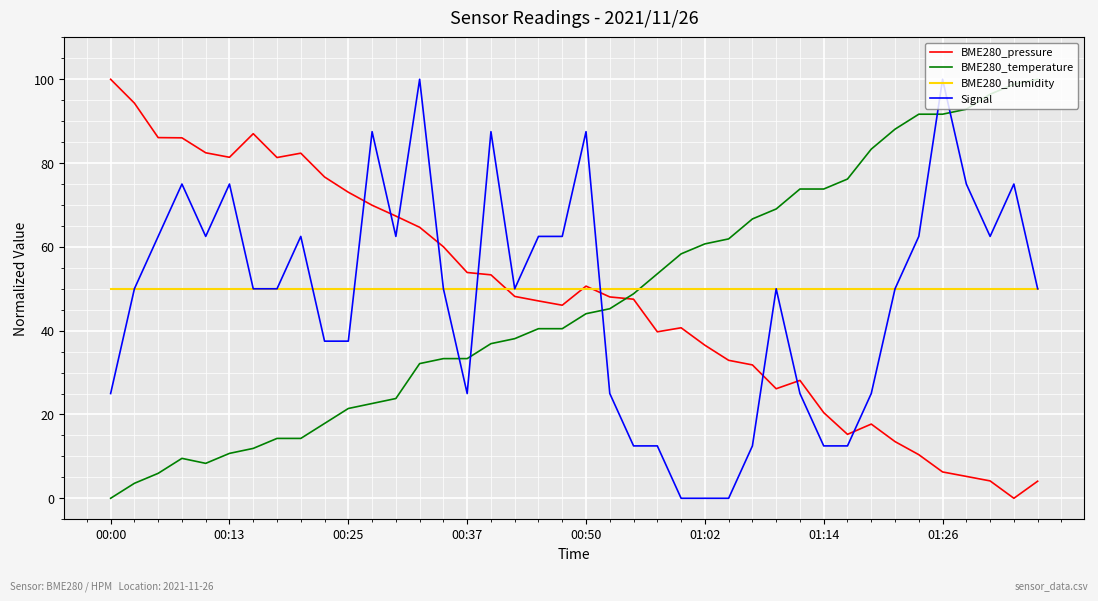

What are all the series names shown in the legend?

BME280_pressure, BME280_temperature, BME280_humidity, Signal